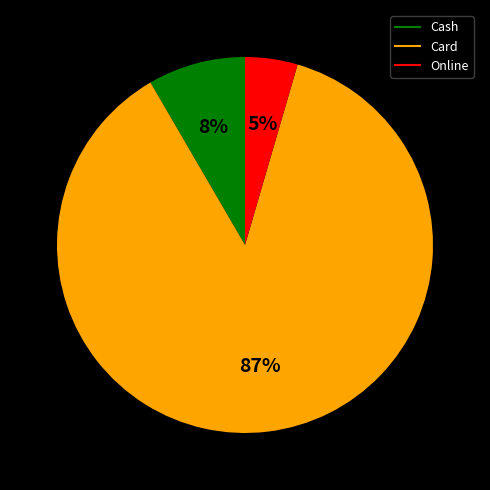

Rank the categories by value from highest to lowest.

Card, Cash, Online